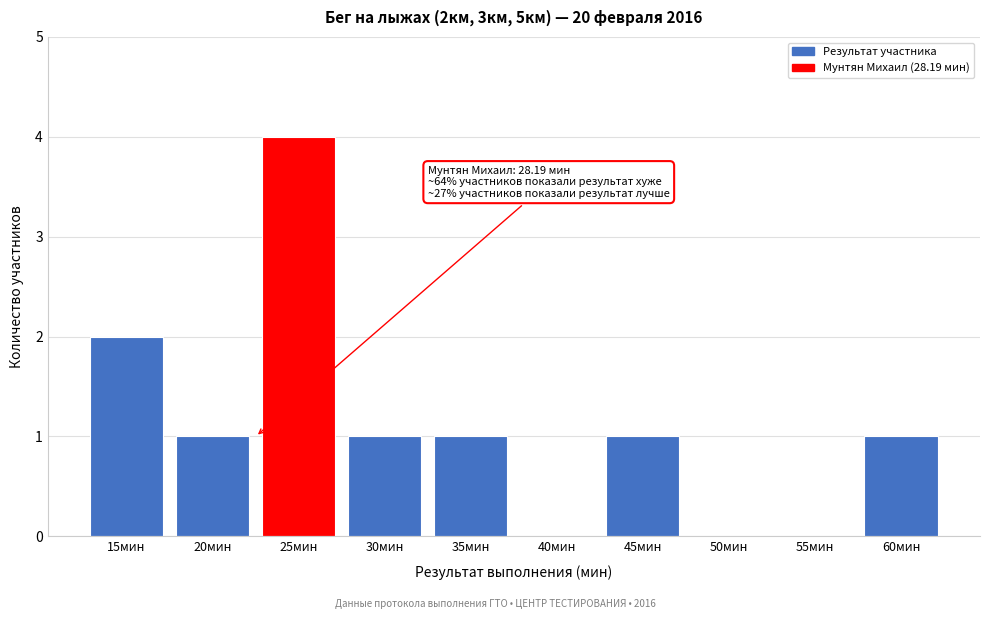

Reading right to left, what are all the values shown in this chart?

60мин=1	55мин=0	50мин=0	45мин=1	40мин=0	35мин=1	30мин=1	25мин=4	20мин=1	15мин=2